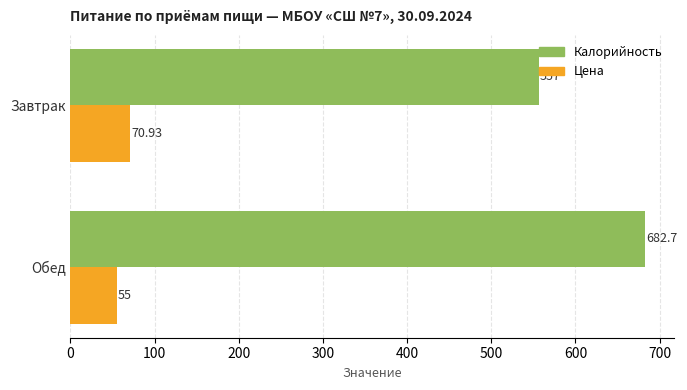

Rank the categories by Цена value from highest to lowest.

Завтрак, Обед